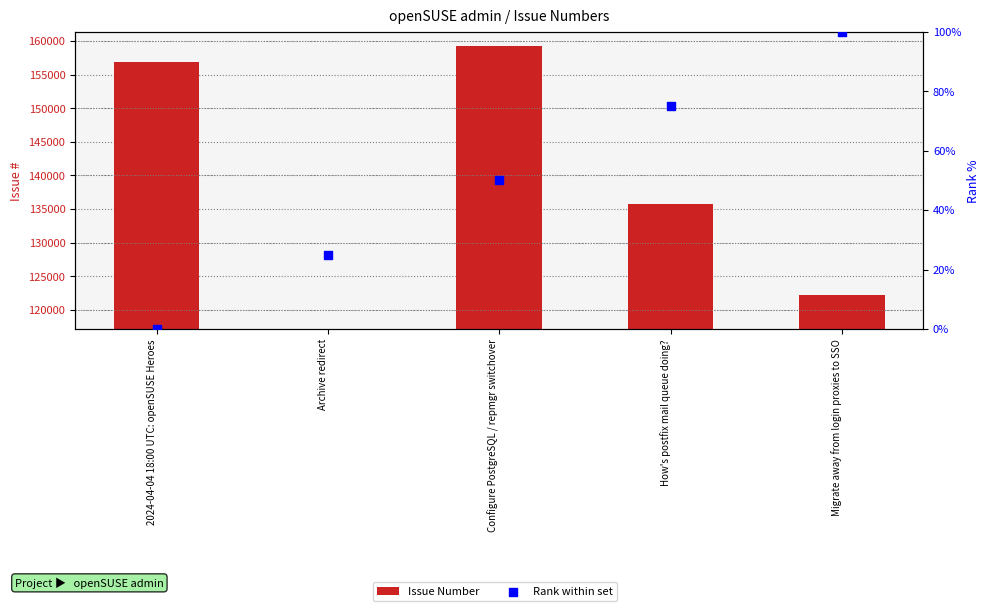

At which category is the sum across all series the highest?

Configure PostgreSQL / repmgr switchover